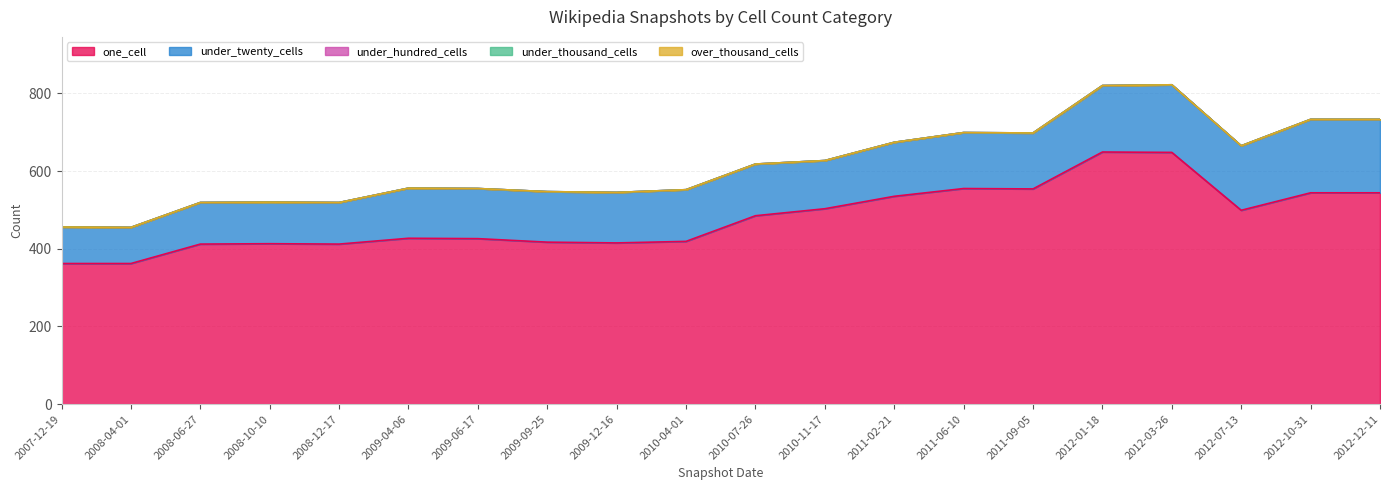

True or false: under_twenty_cells has a value of 174 at 2012-03-26.

True